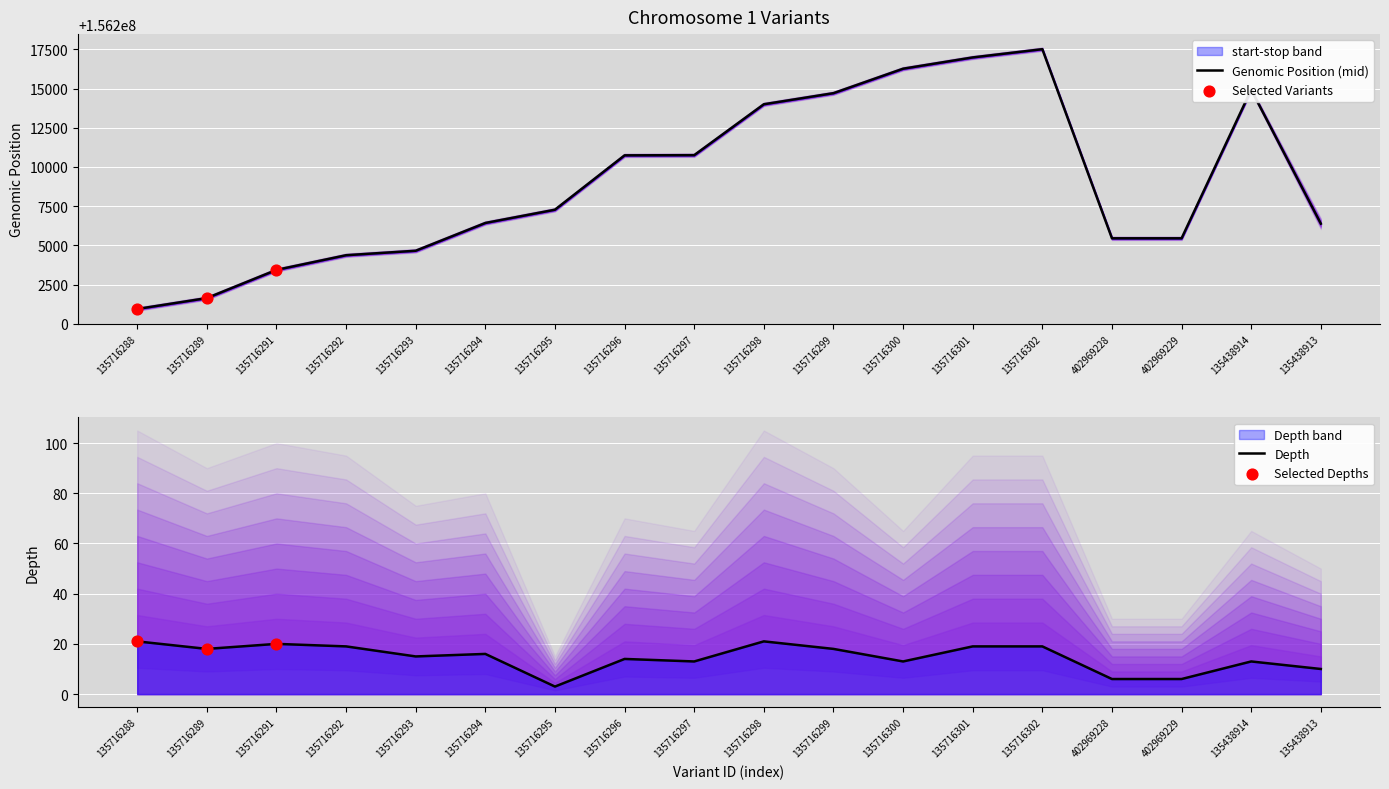

Which series reaches the minimum Y coordinate?

depth